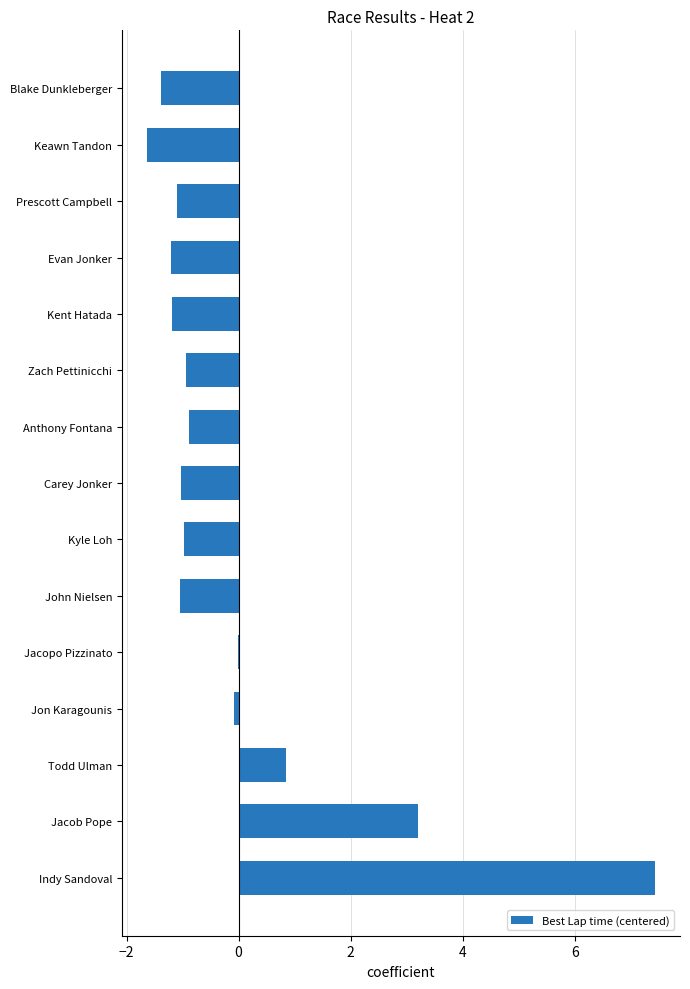

The chart shows a value of -1.0 at Kyle Loh. True or false?

True